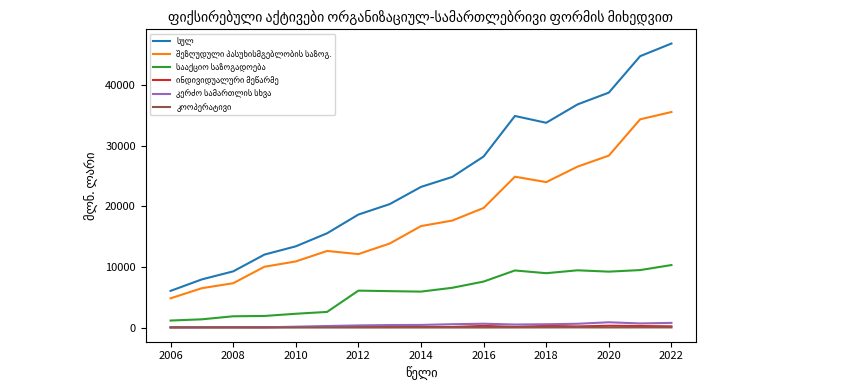

Is this an area chart (filled region under the line)?

No